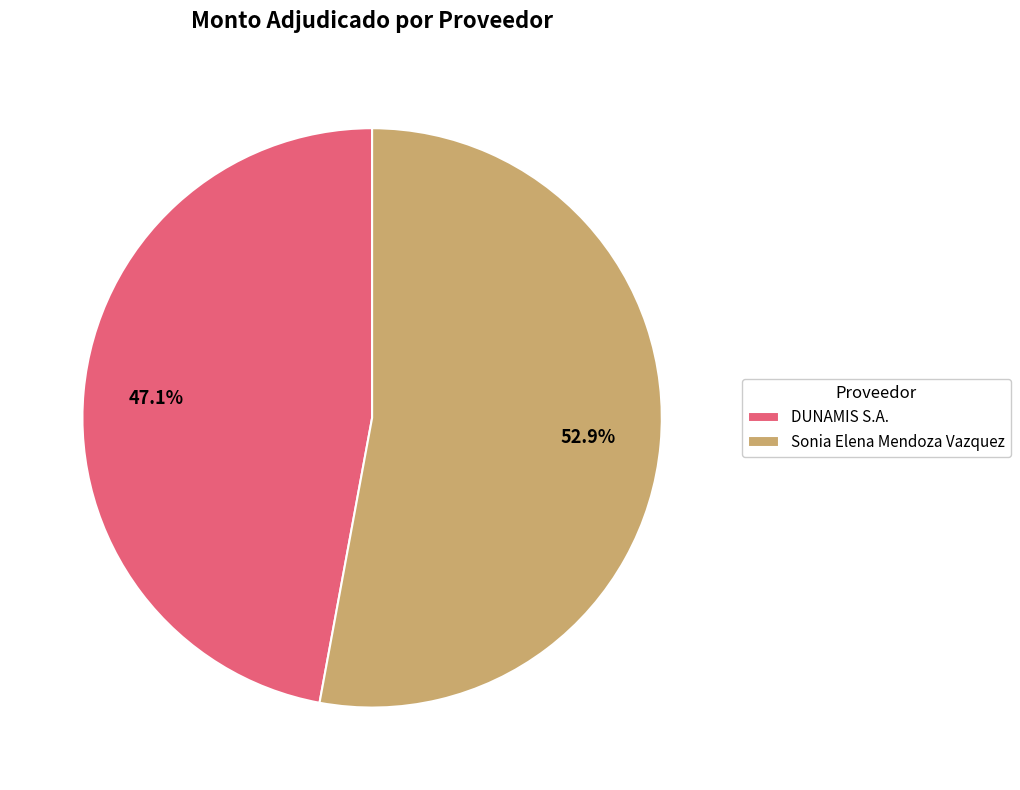

Combined, do DUNAMIS S.A. and Sonia Elena Mendoza Vazquez account for over 50%?

Yes